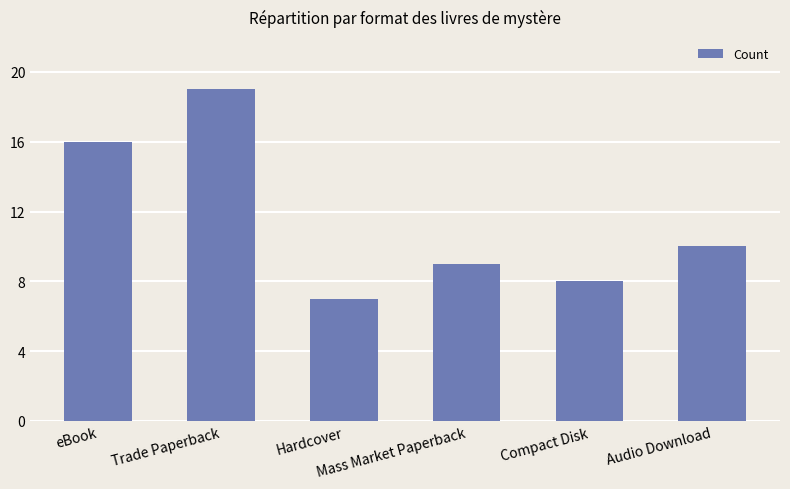

How many data points are less than 10?

3